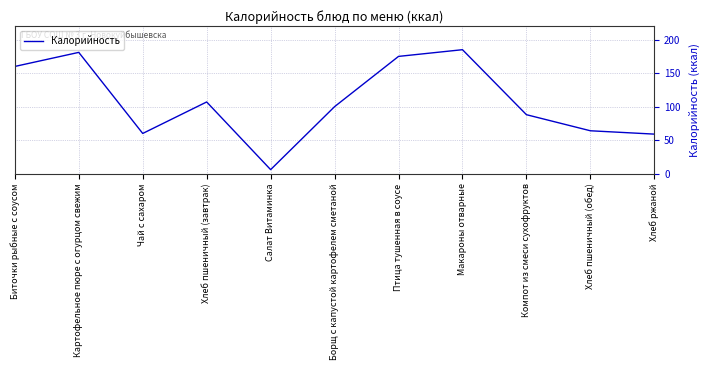

Where is the first local minimum?

Чай с сахаром